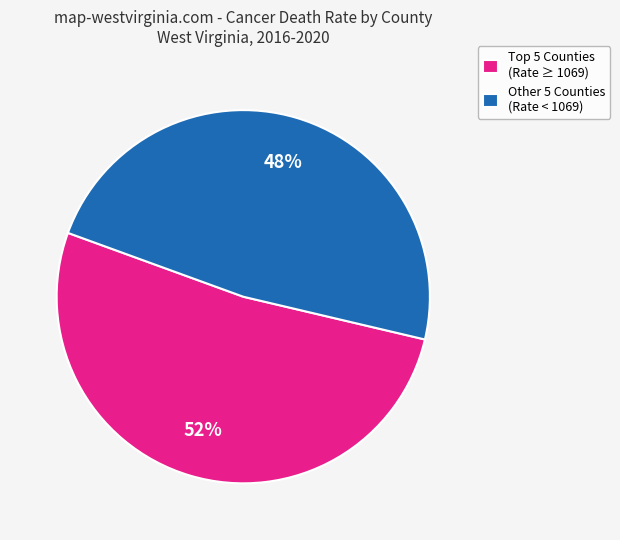

To the nearest percent, what is the average slice percentage?

50%